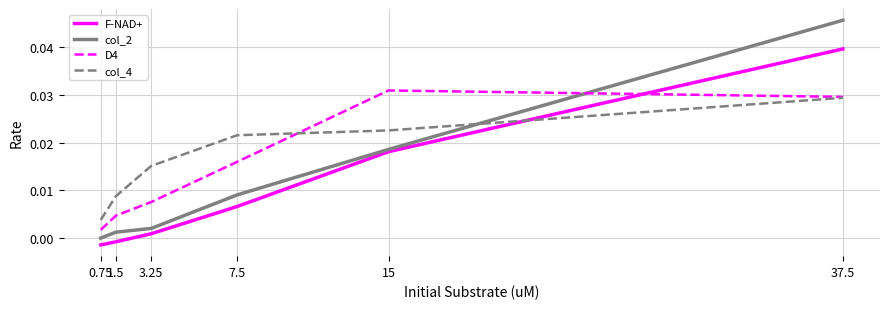

At which category is the sum across all series the highest?

37.5